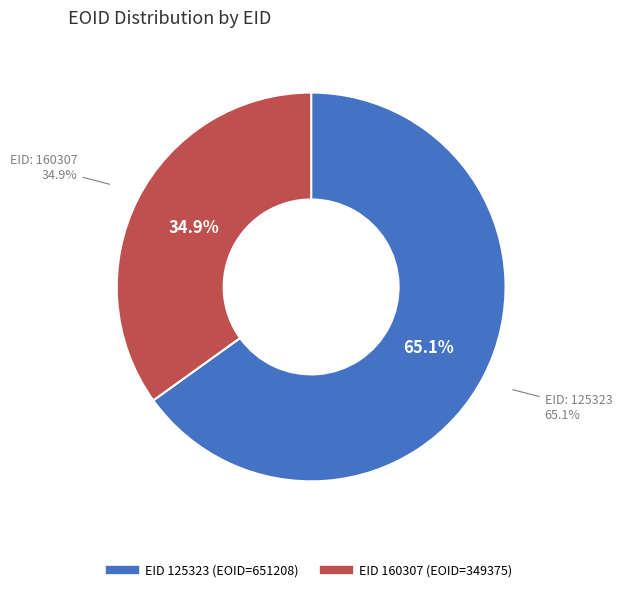

Between 160307 and 125323, which is larger?

125323